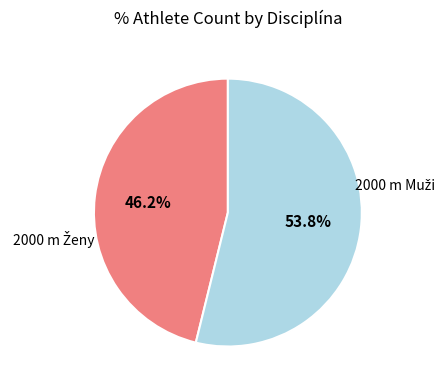

Is there any slice that represents more than half of the pie?

Yes